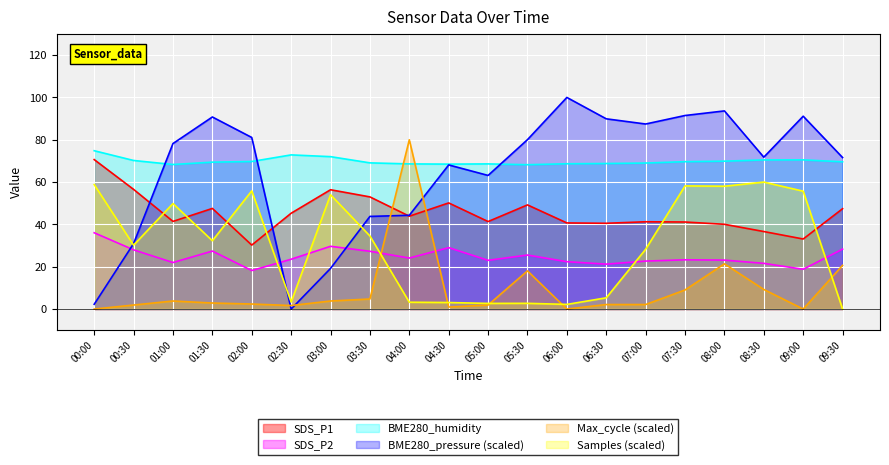

How many distinct data groups are displayed?

6